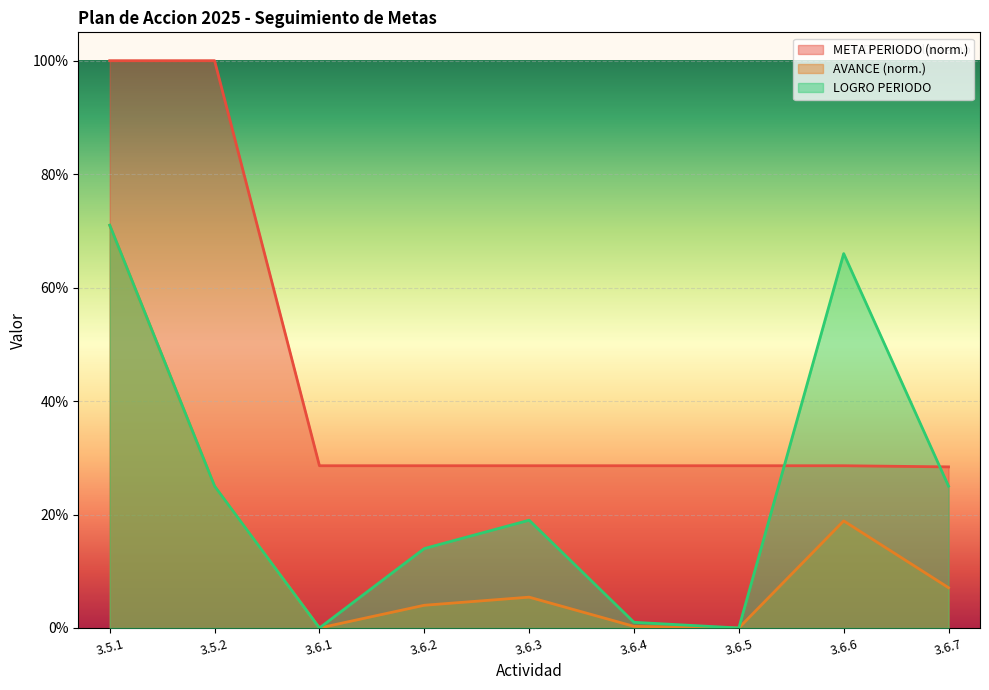

What is the label of the 4th point from the left?

3.6.2